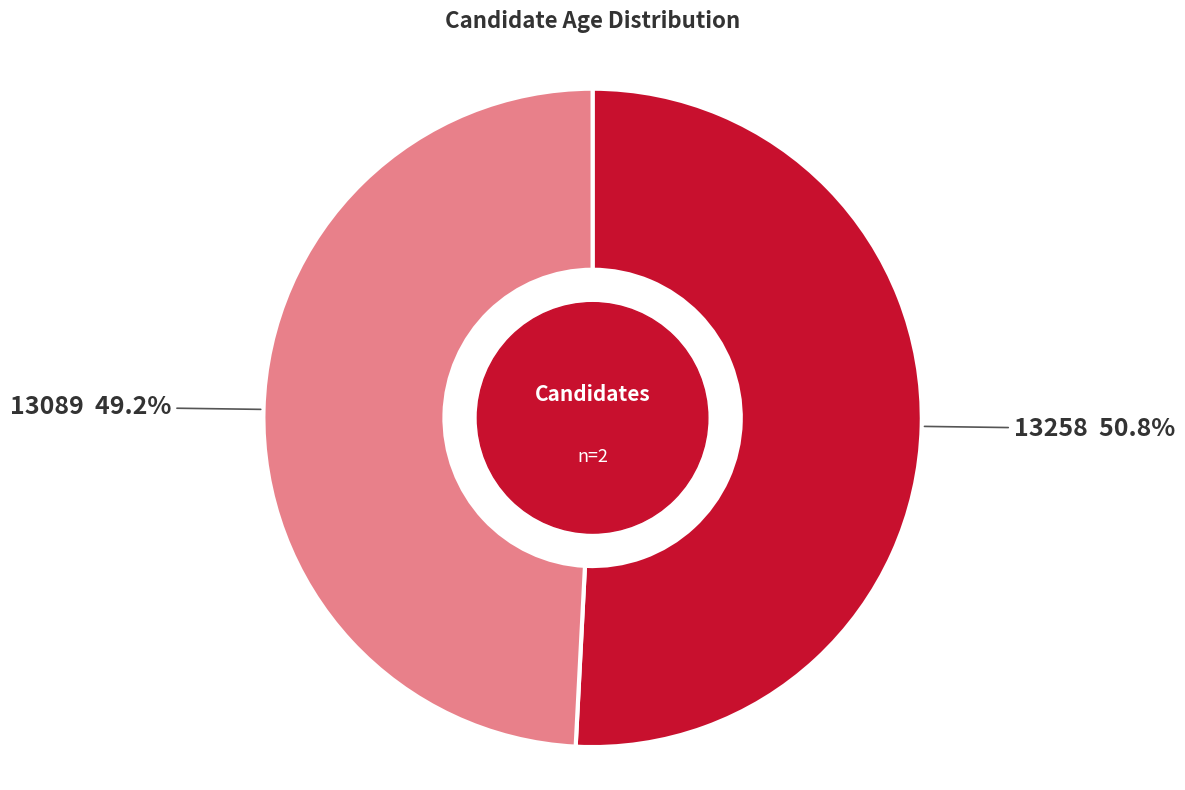

What percentage is the 13089 slice, to the nearest percent?

49%